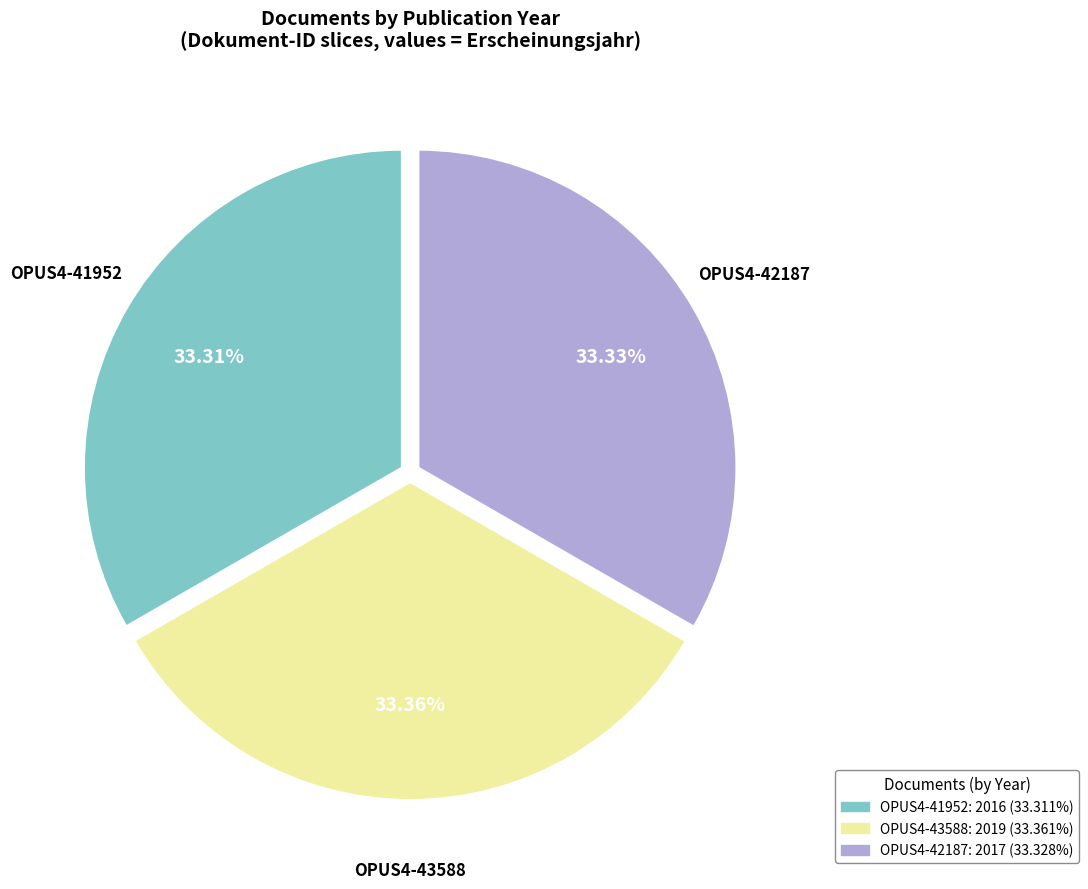

What is the ratio of the value at OPUS4-43588 to the value at OPUS4-41952?

1.0